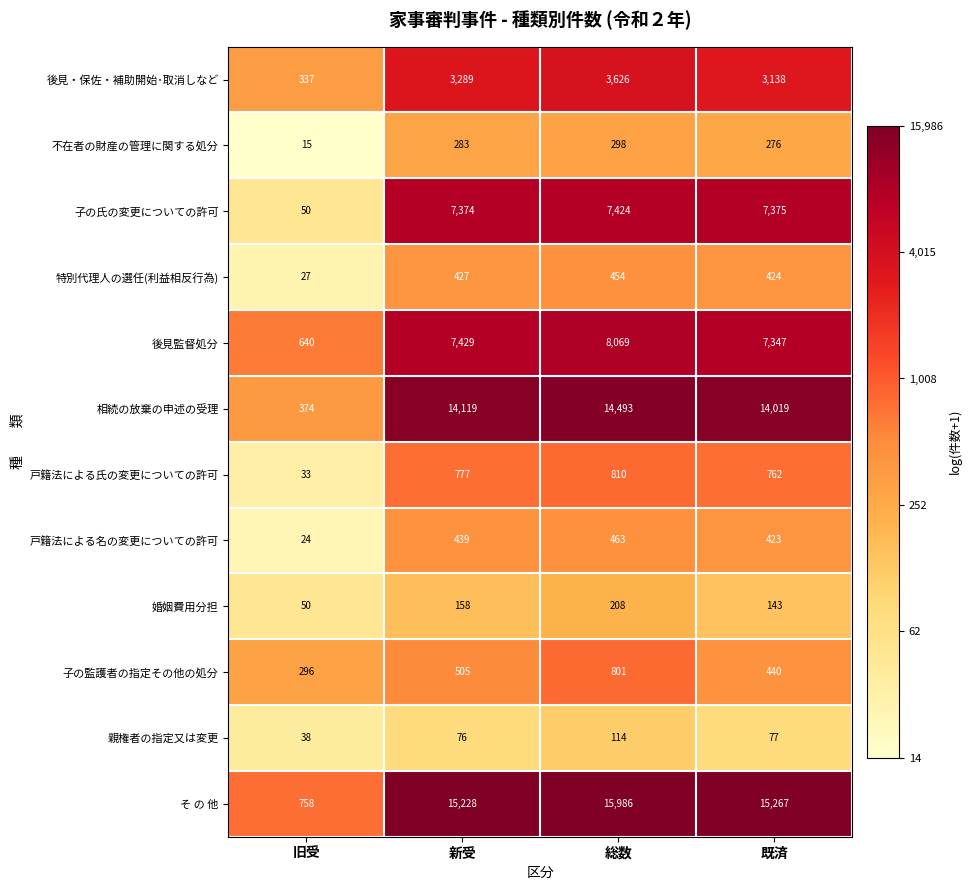

Which series changed the most between 旧受 and 総数?

そ の 他